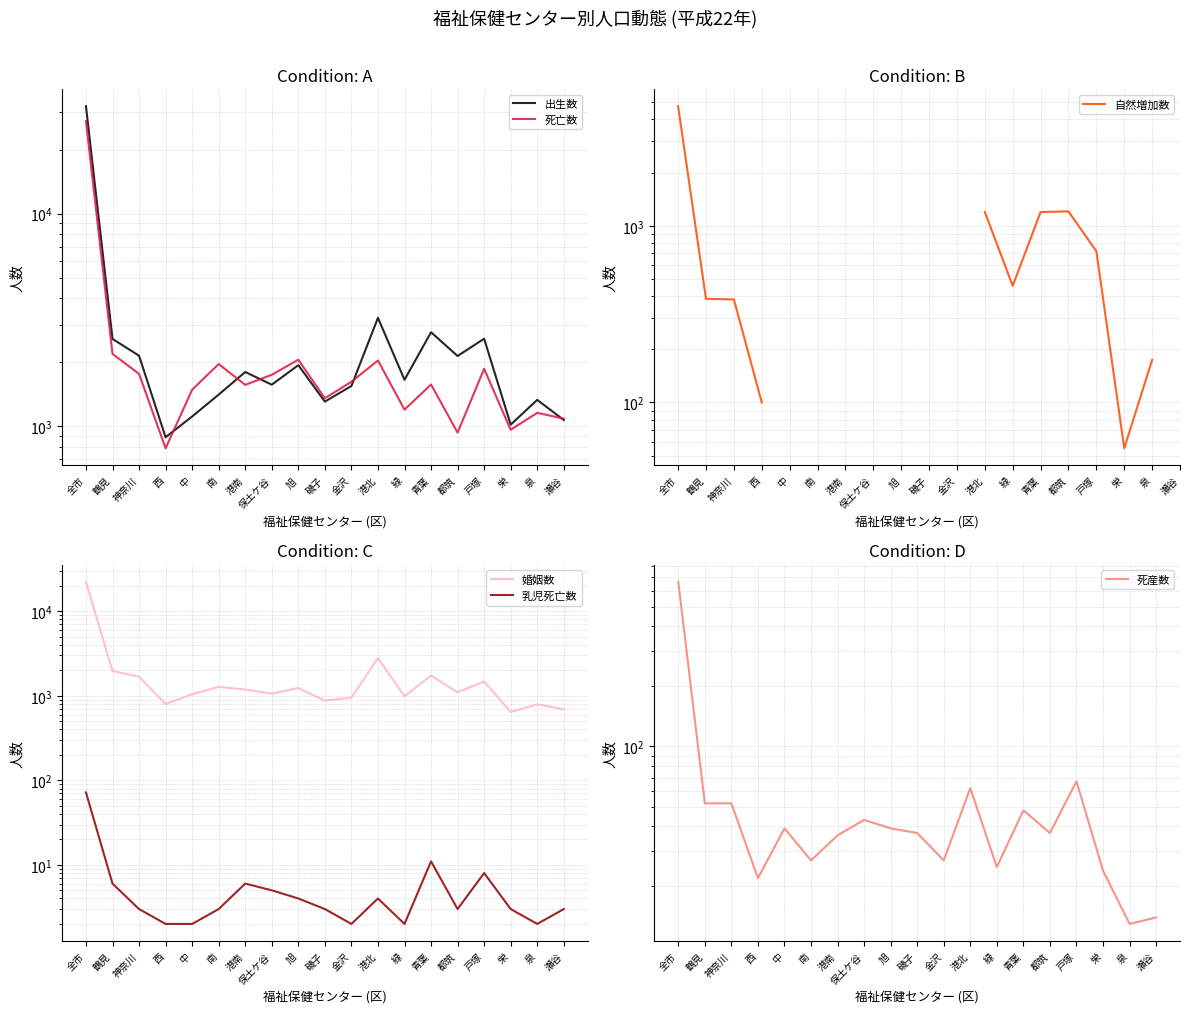

Is this an area chart (filled region under the line)?

No